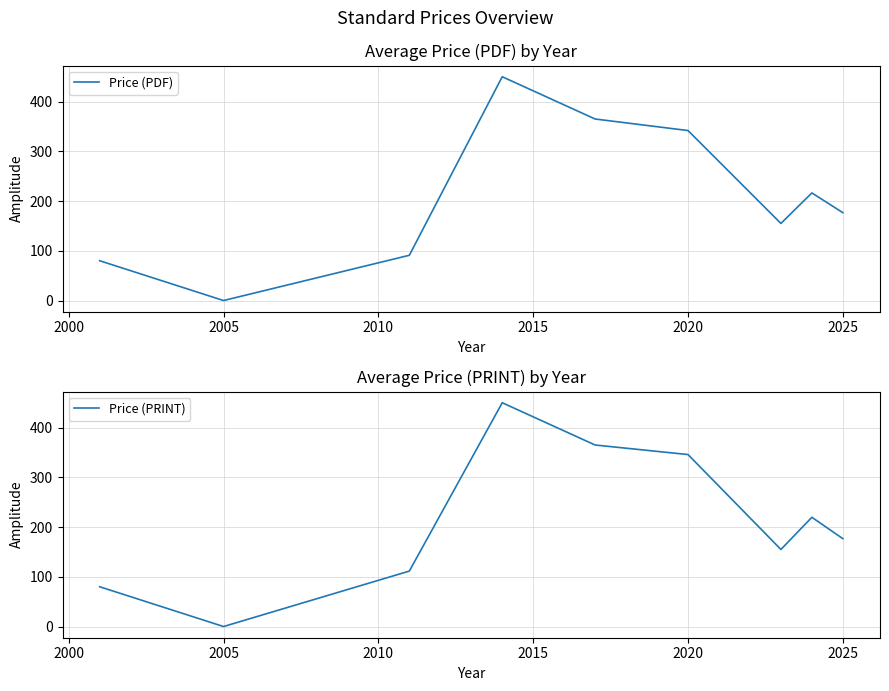

True or false: Price (PRINT) and Price (PDF) intersect in this chart.

False